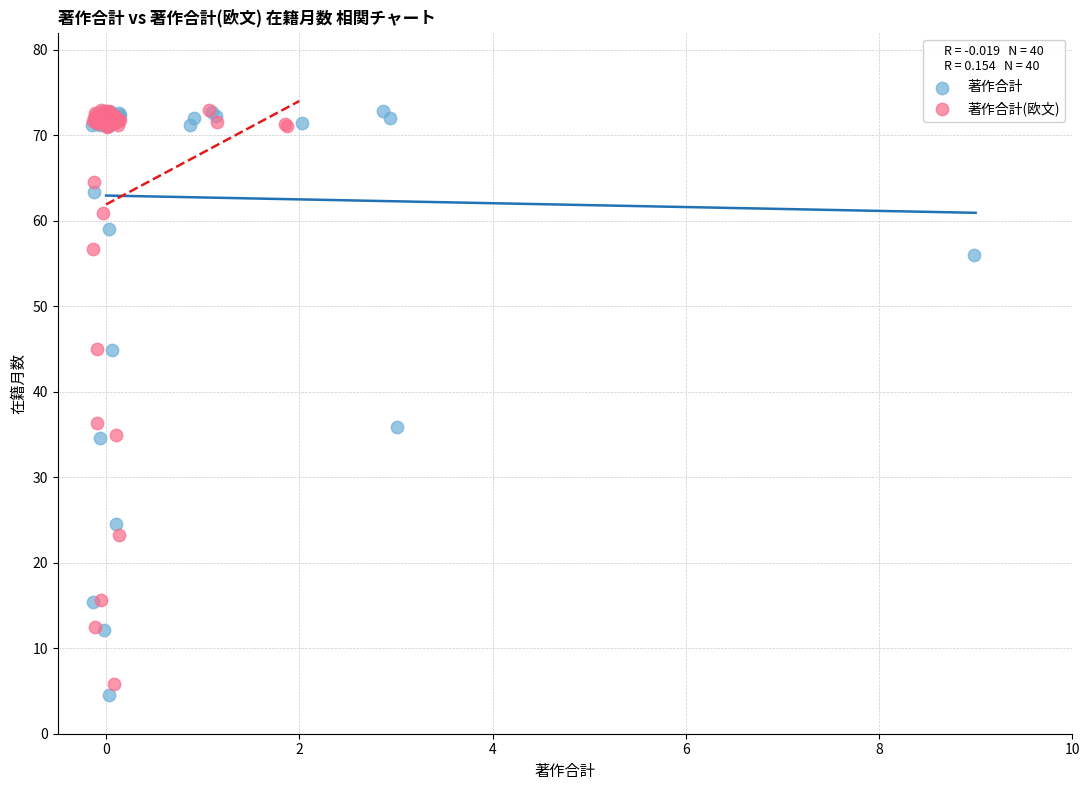

Which series has the widest spread of Y values?

著作合計